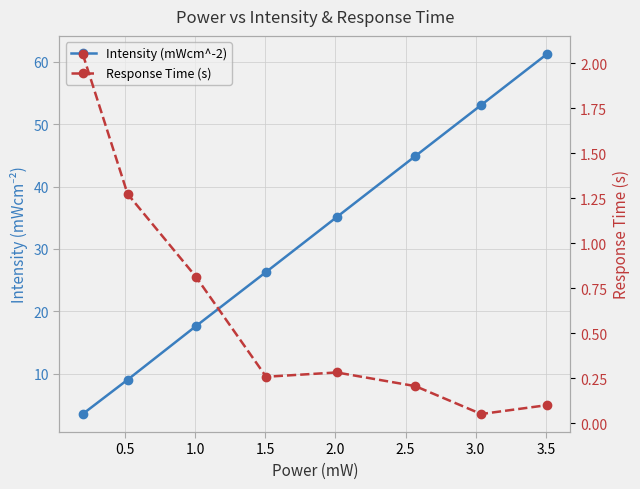

Count the number of data series in this chart.

2